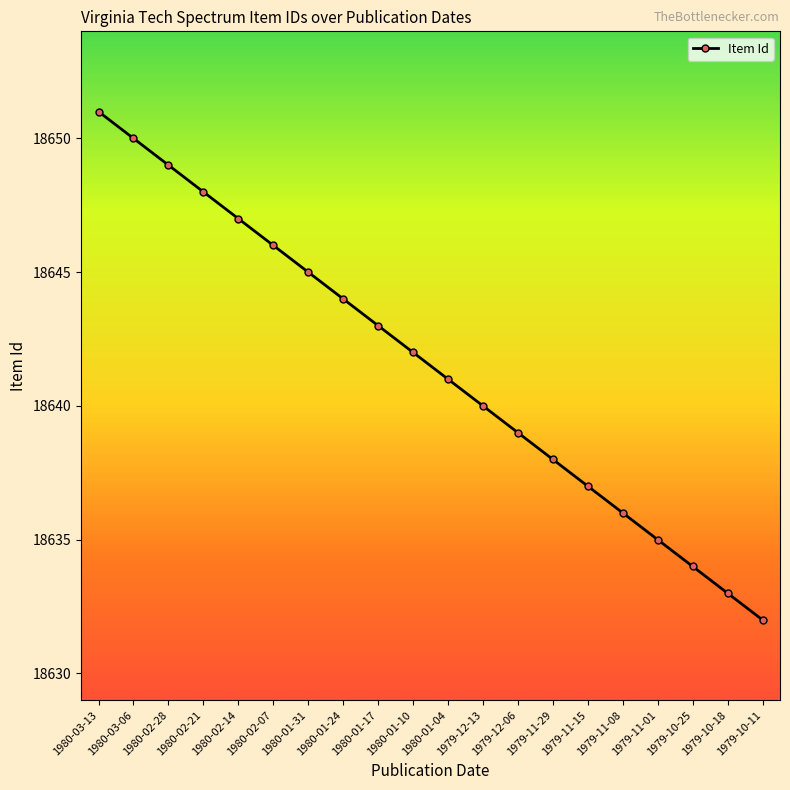

List the labels in order of value, largest first.

1980-03-13, 1980-03-06, 1980-02-28, 1980-02-21, 1980-02-14, 1980-02-07, 1980-01-31, 1980-01-24, 1980-01-17, 1980-01-10, 1980-01-04, 1979-12-13, 1979-12-06, 1979-11-29, 1979-11-15, 1979-11-08, 1979-11-01, 1979-10-25, 1979-10-18, 1979-10-11